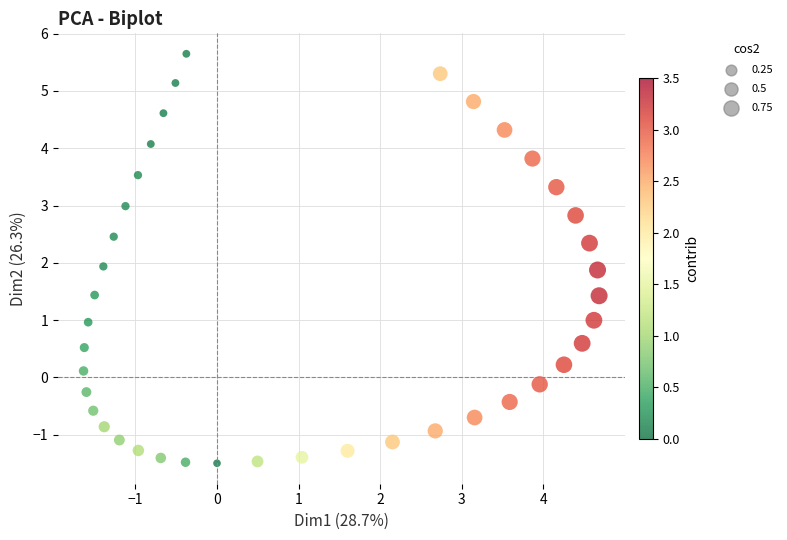

What is the range of X values (max minus min)?

6.3